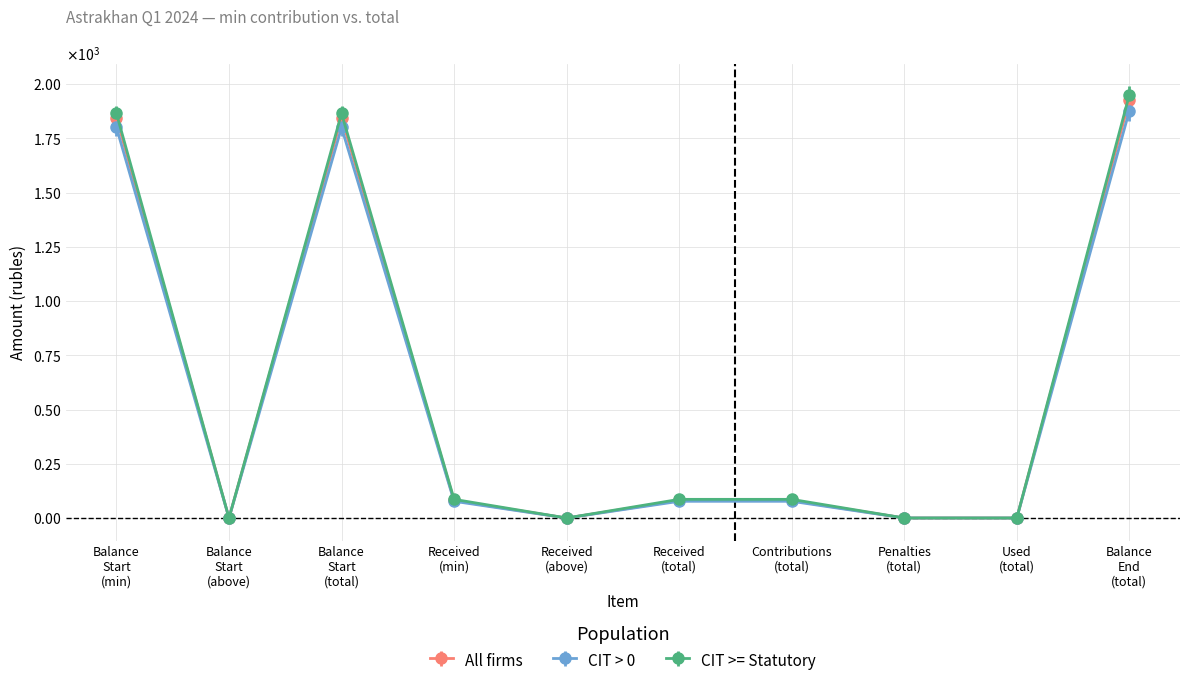

List the labels in order of All firms value, smallest first.

Balance Start (above), Received (above), Used (total), Penalties (total), Received (min), Received (total), Contributions (total), Balance Start (min), Balance Start (total), Balance End (total)